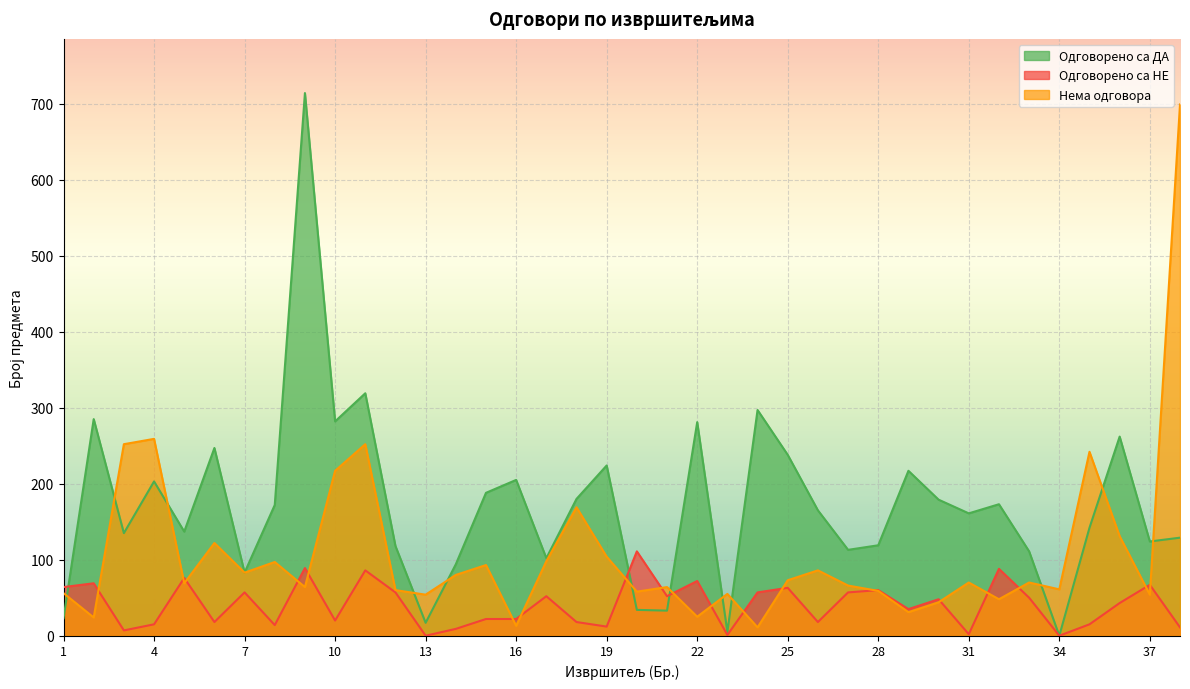

Between which two adjacent categories do Одговорено са НЕ and Одговорено са ДА first intersect?

1 and 2